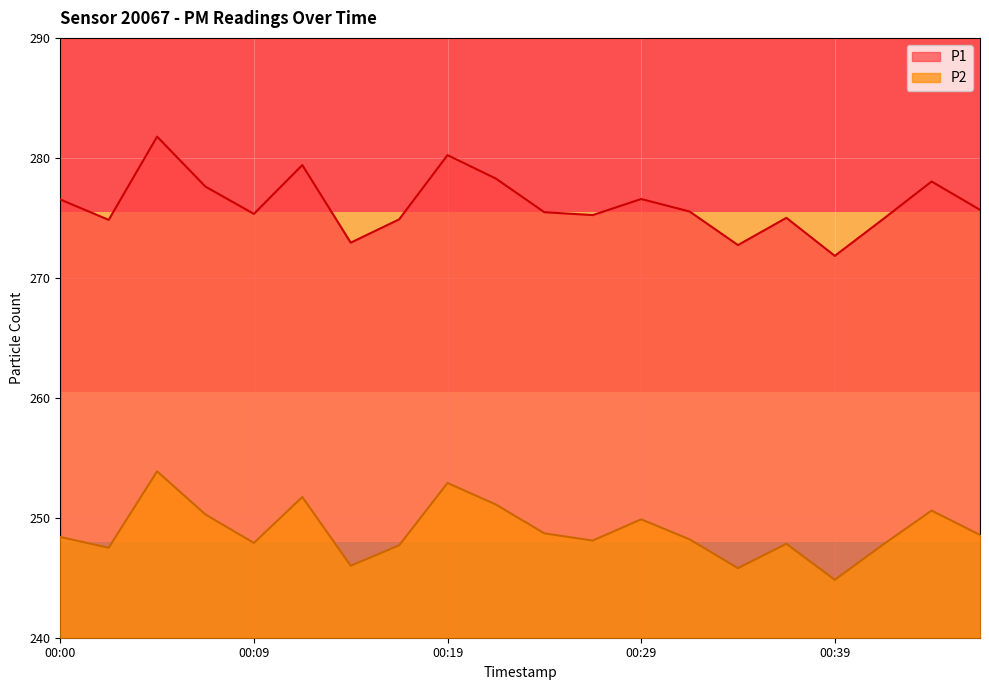

Count the number of categories in the chart.

20